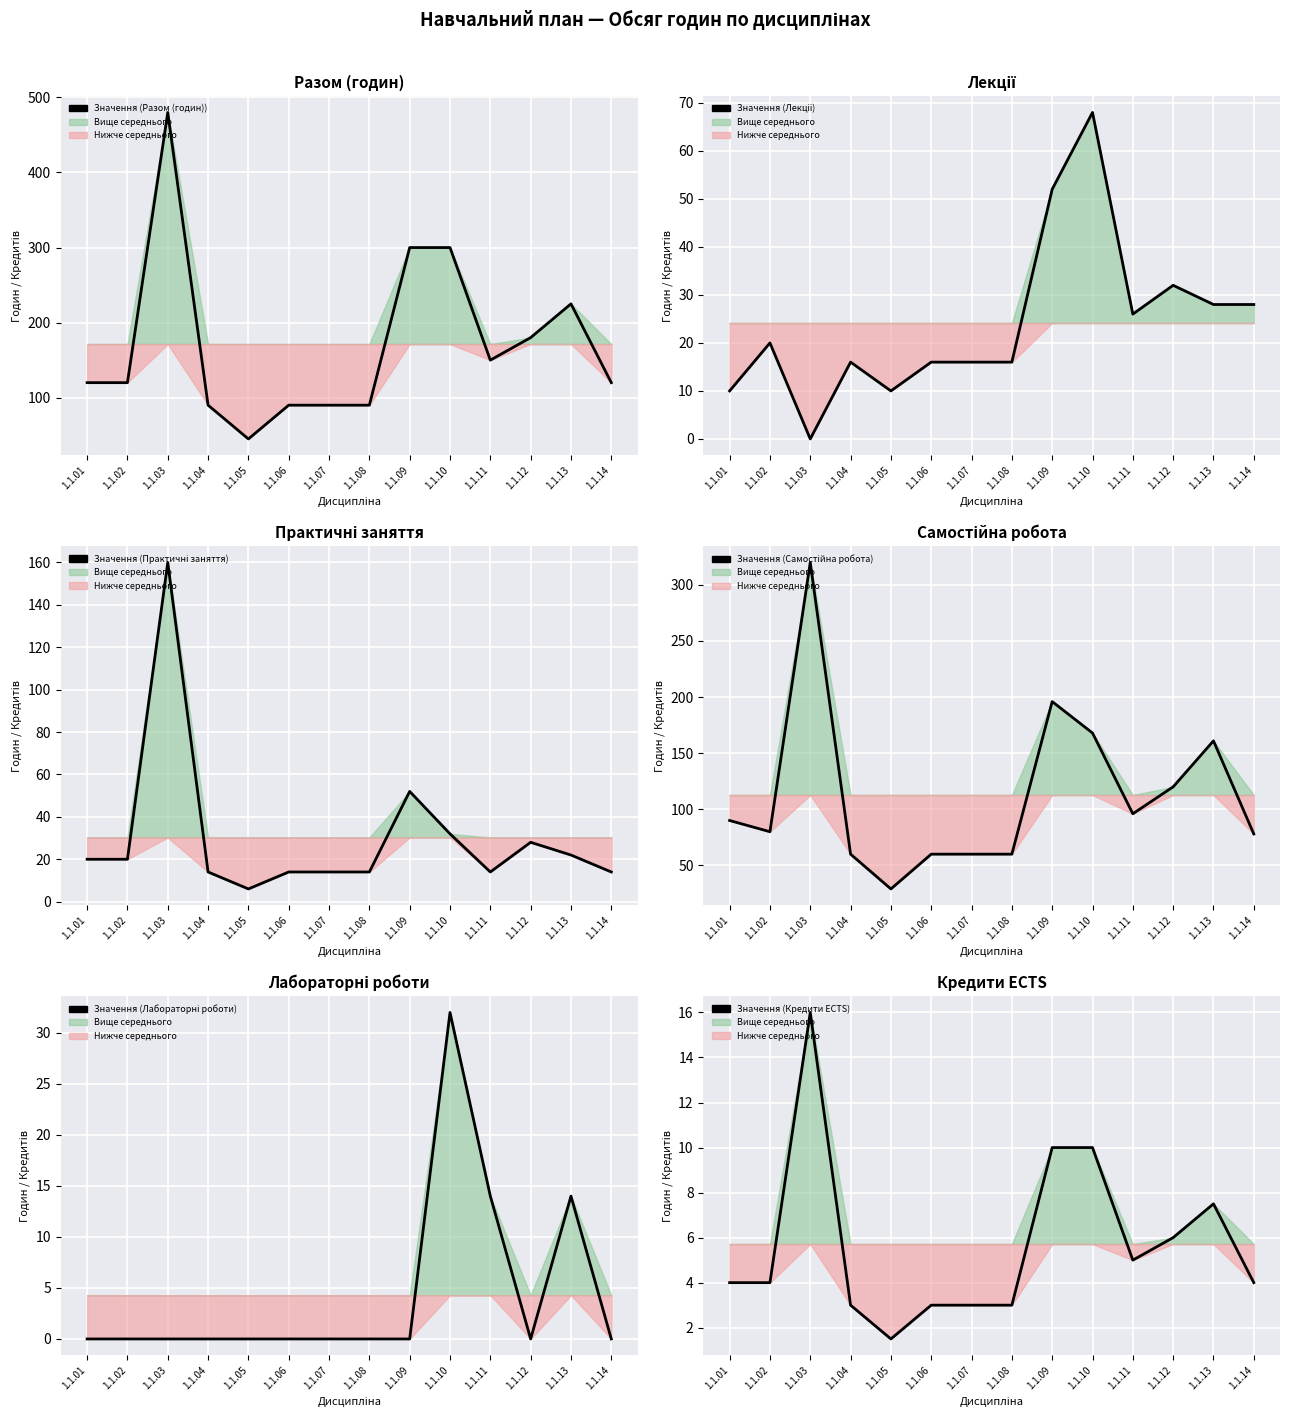

Where is the first local maximum for Values (Практичні заняття)?

1.1.03